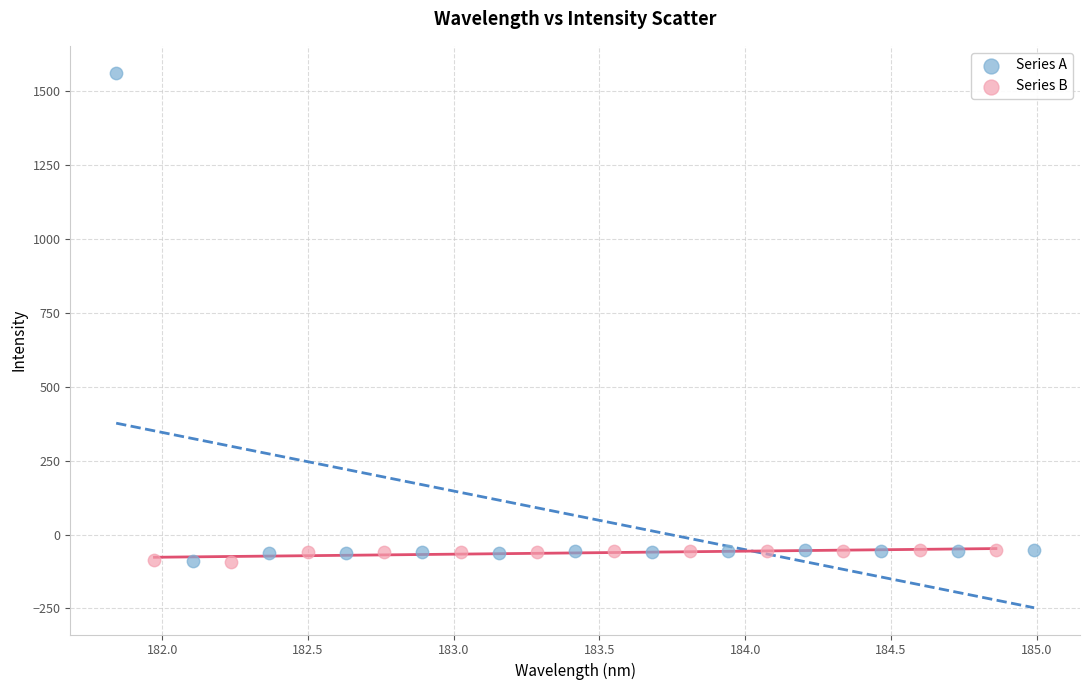

Which series contains the highest Y value?

Series A